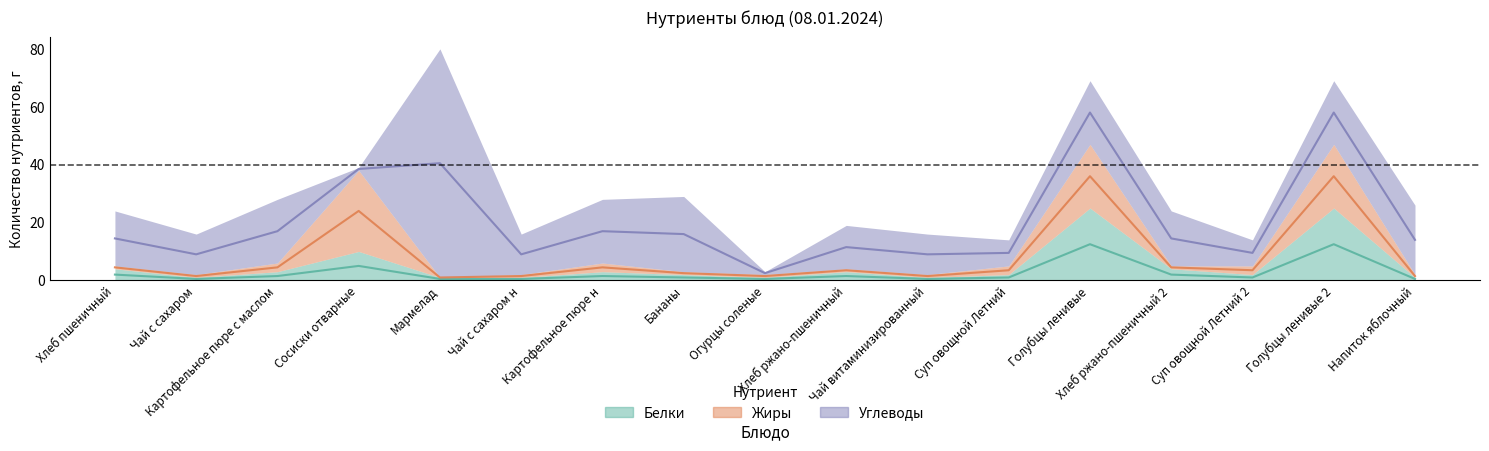

Reading left to right, transcribe all the data shown in this chart.

Белки: Хлеб пшеничный=4	Чай с сахаром=1	Картофельное пюре с маслом=3	Сосиски отварные=10	Мармелад=1	Чай с сахаром н=1	Картофельное пюре н=3	Бананы=2	Огурцы соленые=1	Хлеб ржано-пшеничный=3	Чай витаминизированный=1	Суп овощной Летний=2	Голубцы ленивые=25	Хлеб ржано-пшеничный 2=4	Суп овощной Летний 2=2	Голубцы ленивые 2=25	Напиток яблочный=1
Жиры: Хлеб пшеничный=1	Чай с сахаром=1	Картофельное пюре с маслом=3	Сосиски отварные=28	Мармелад=0	Чай с сахаром н=1	Картофельное пюре н=3	Бананы=1	Огурцы соленые=1	Хлеб ржано-пшеничный=1	Чай витаминизированный=1	Суп овощной Летний=3	Голубцы ленивые=22	Хлеб ржано-пшеничный 2=1	Суп овощной Летний 2=3	Голубцы ленивые 2=22	Напиток яблочный=1
Углеводы: Хлеб пшеничный=19	Чай с сахаром=14	Картофельное пюре с маслом=22	Сосиски отварные=1	Мармелад=79	Чай с сахаром н=14	Картофельное пюре н=22	Бананы=26	Огурцы соленые=1	Хлеб ржано-пшеничный=15	Чай витаминизированный=14	Суп овощной Летний=9	Голубцы ленивые=22	Хлеб ржано-пшеничный 2=19	Суп овощной Летний 2=9	Голубцы ленивые 2=22	Напиток яблочный=24